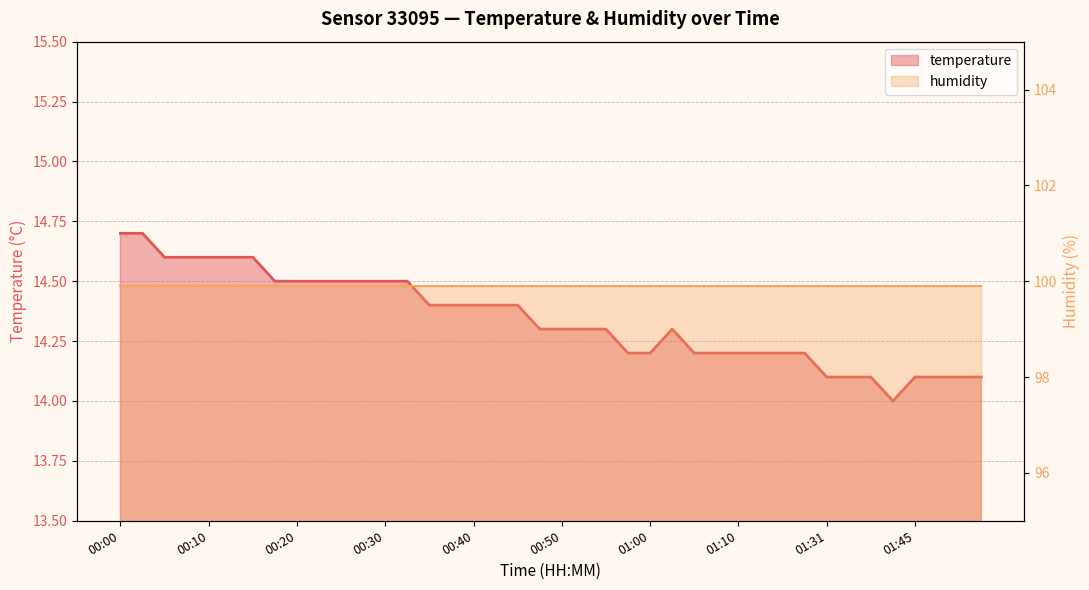

Does the chart have visible grid lines?

Yes